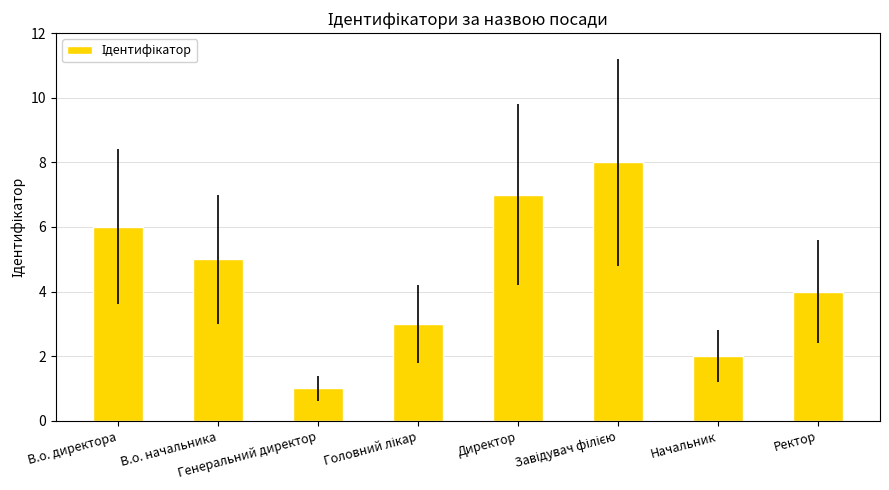

Reading left to right, what are all the values shown in this chart?

6	5	1	3	7	8	2	4